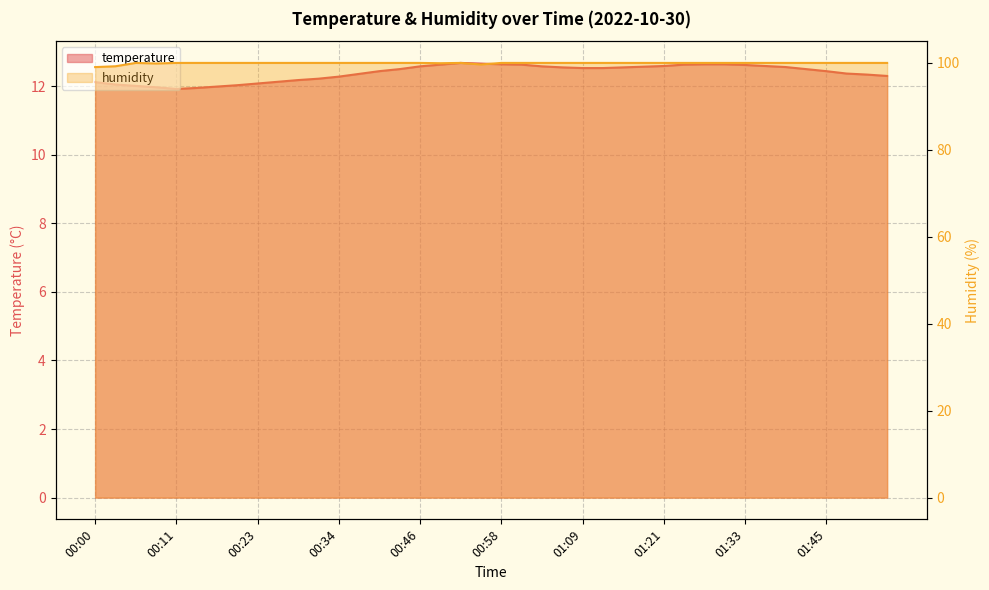

At which category is the sum across all series the highest?

00:52